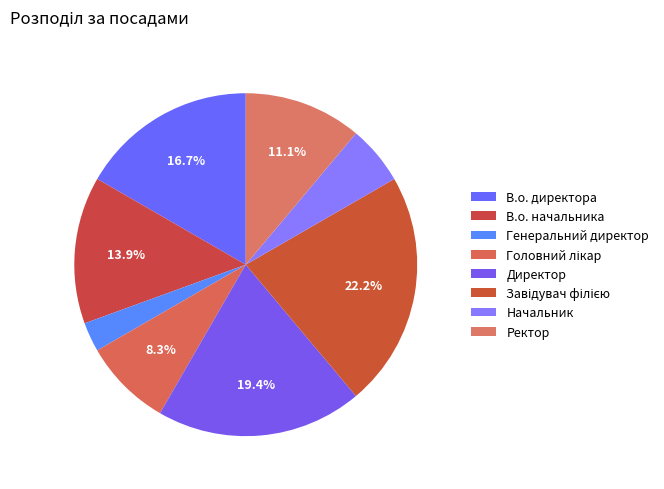

What is the change in value from Головний лікар to Завідувач філією?

+5